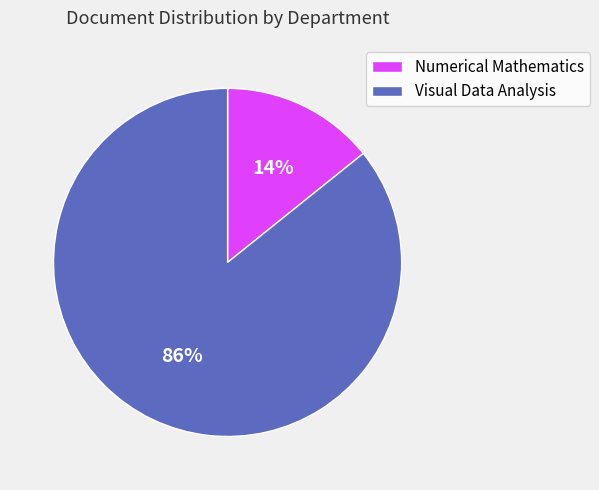

Does Visual Data Analysis account for over 50% of the chart?

Yes